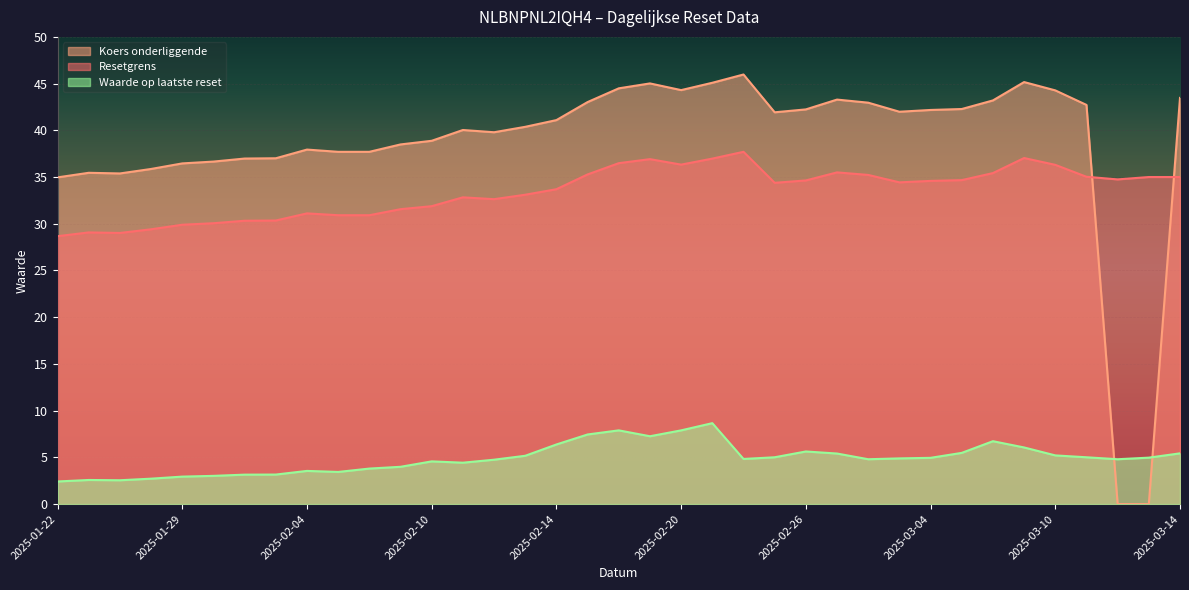

What is the value of the Waarde op laatste reset point at the 13th from the left?

4.6